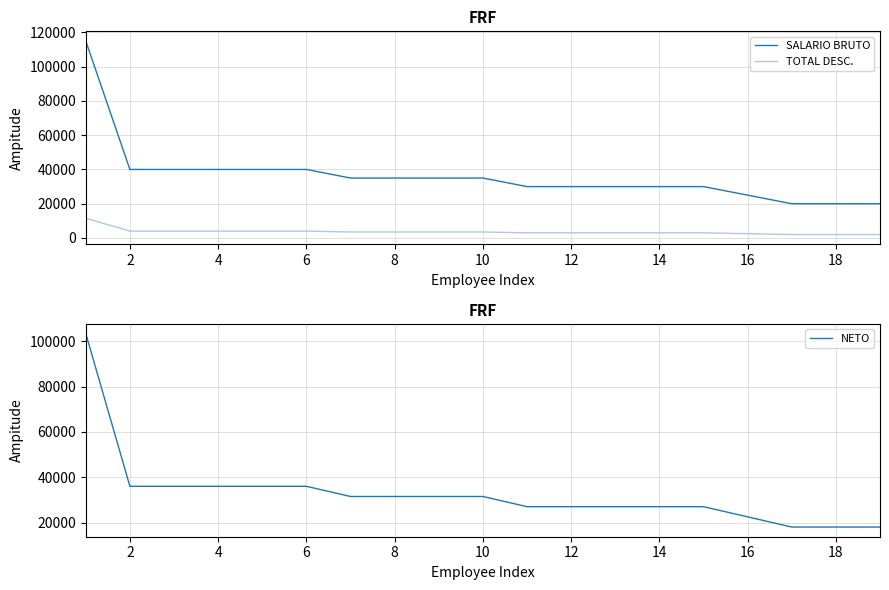

True or false: NETO and TOTAL DESC. cross at least once.

False